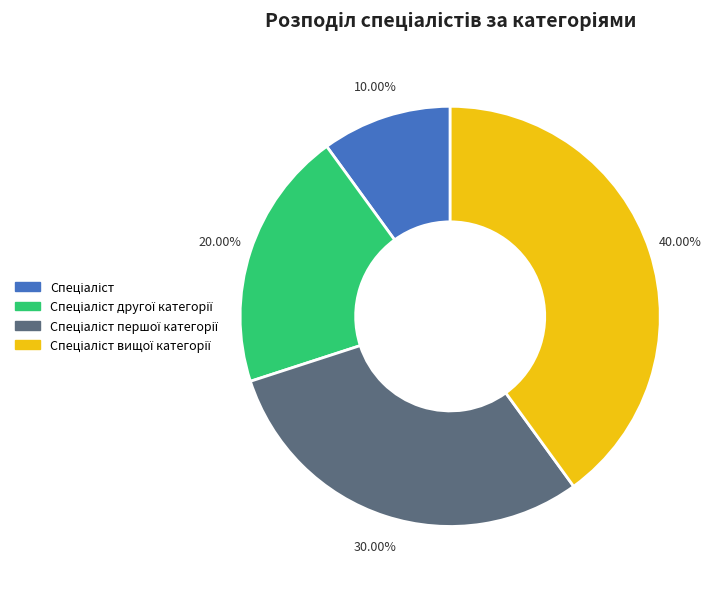

Is there a majority slice in this chart?

No